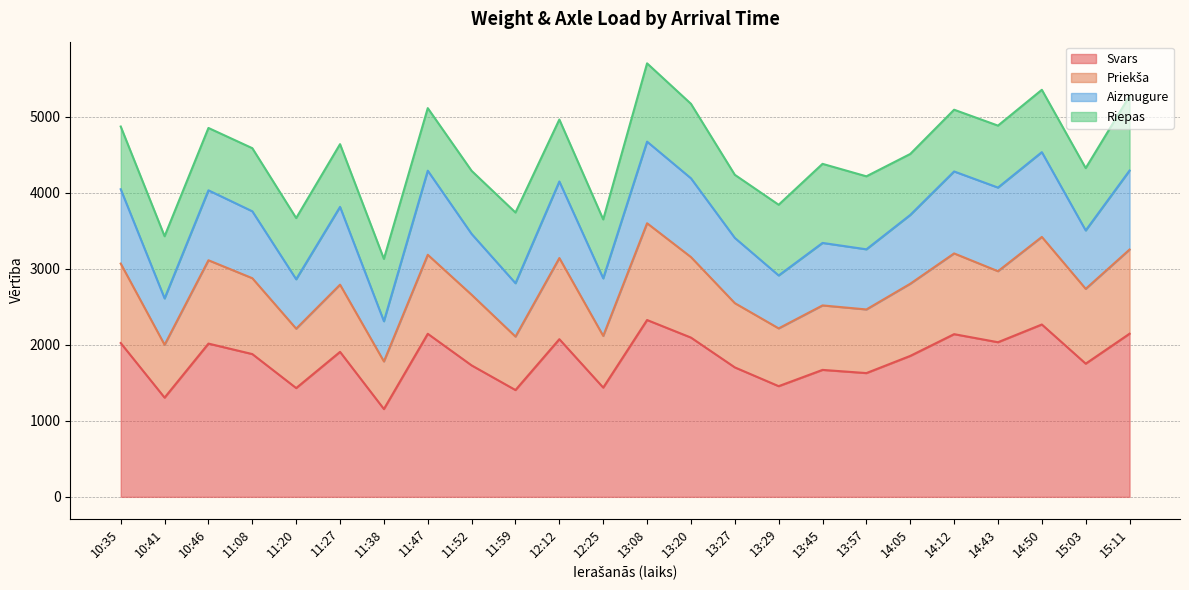

Where does the Svars series first go above 1878?

10:35